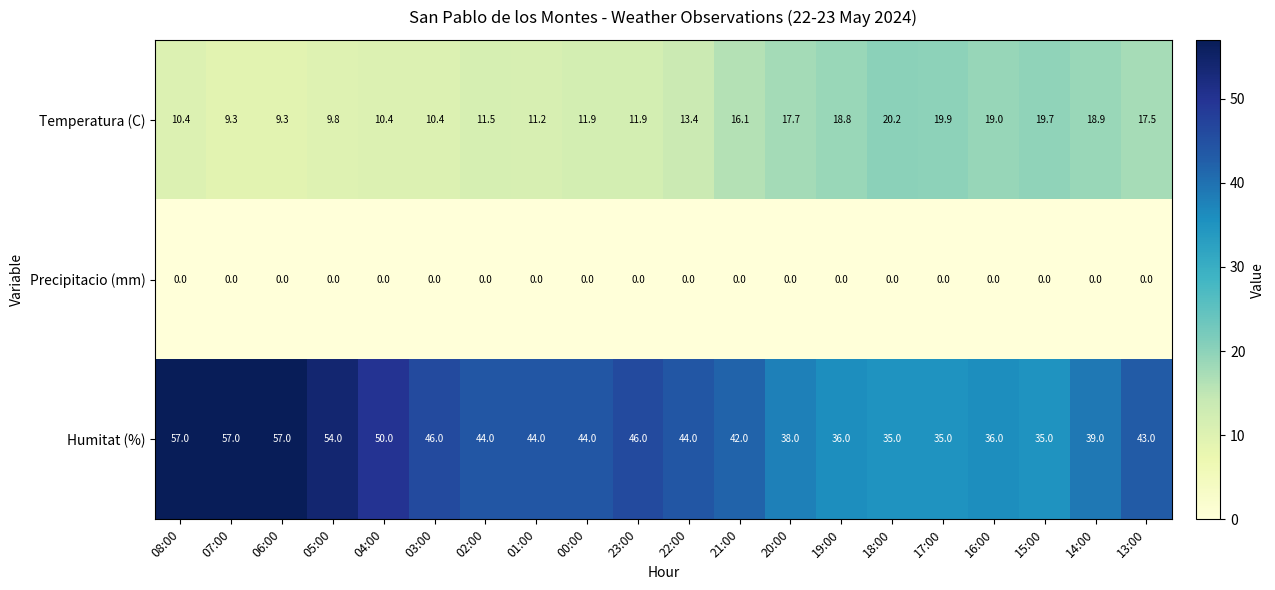

Rank the series by their average value, from highest to lowest.

Humitat (%), Temperatura (C), Precipitacio (mm)